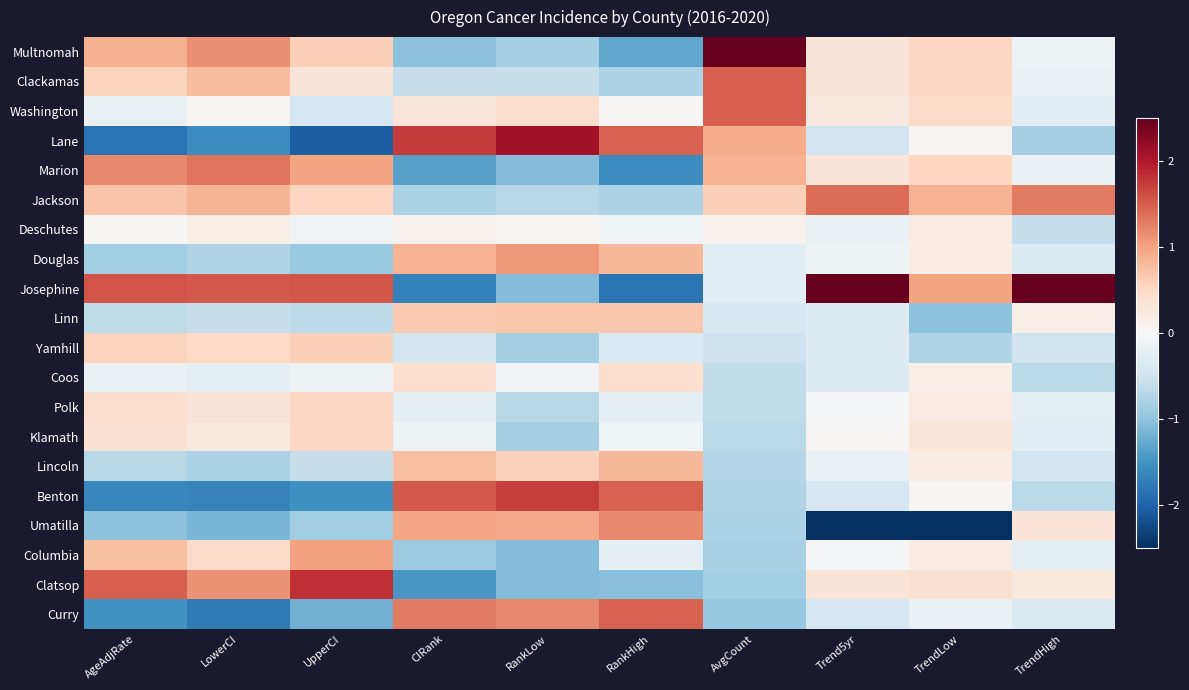

At LowerCI, list the series in order from largest to smallest.

Josephine, Marion, Multnomah, Clatsop, Jackson, Clackamas, Yamhill, Columbia, Polk, Klamath, Deschutes, Washington, Coos, Linn, Douglas, Lincoln, Umatilla, Lane, Benton, Curry